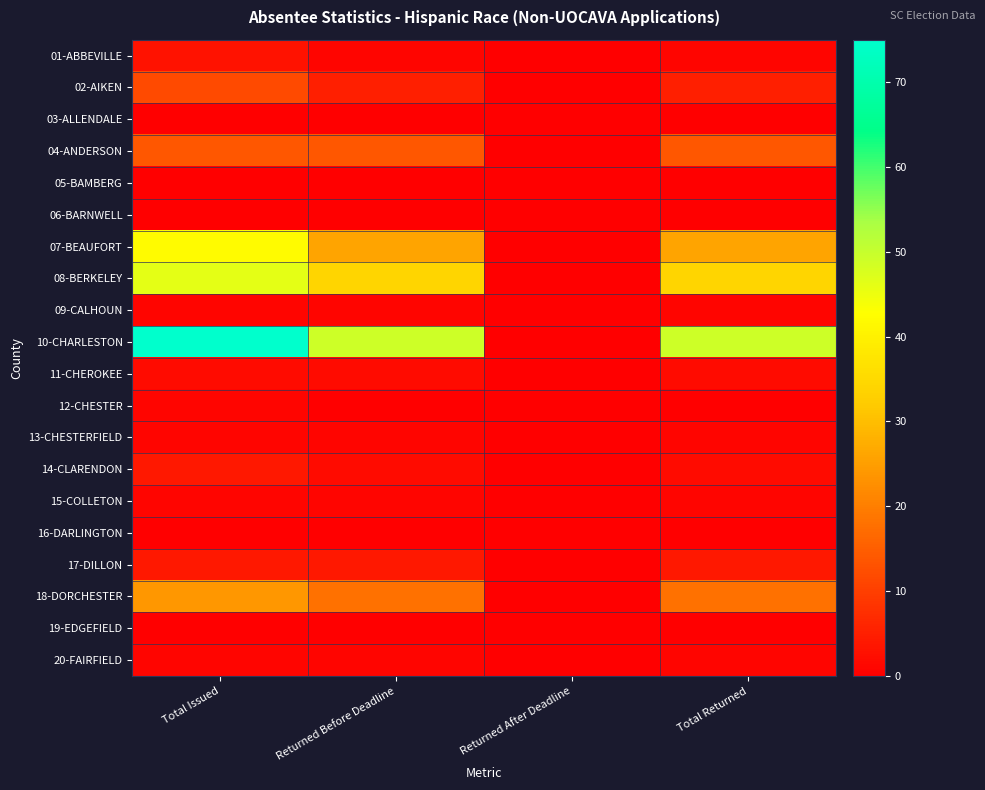

Between Returned Before Deadline and Total Returned, which is larger?

Returned Before Deadline